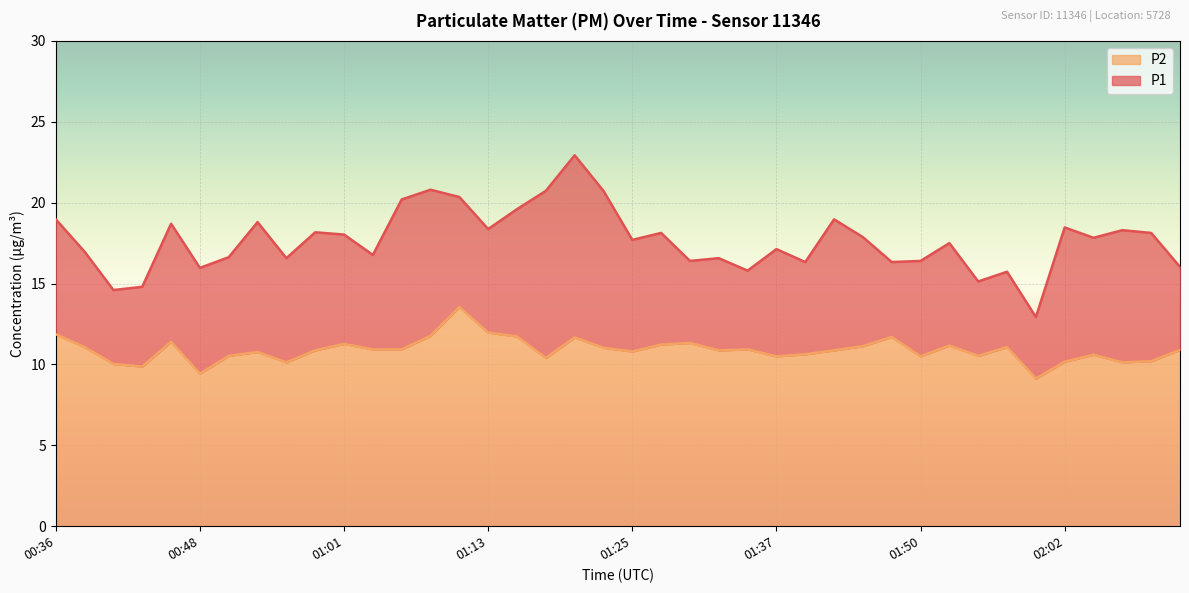

What is the minimum value for P2?

9.1